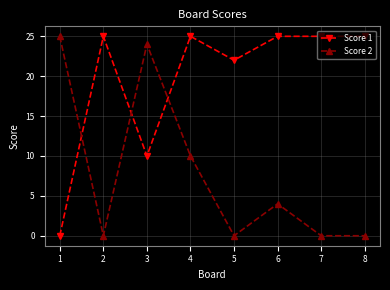

What is the highest value of the Score 1 series?

25